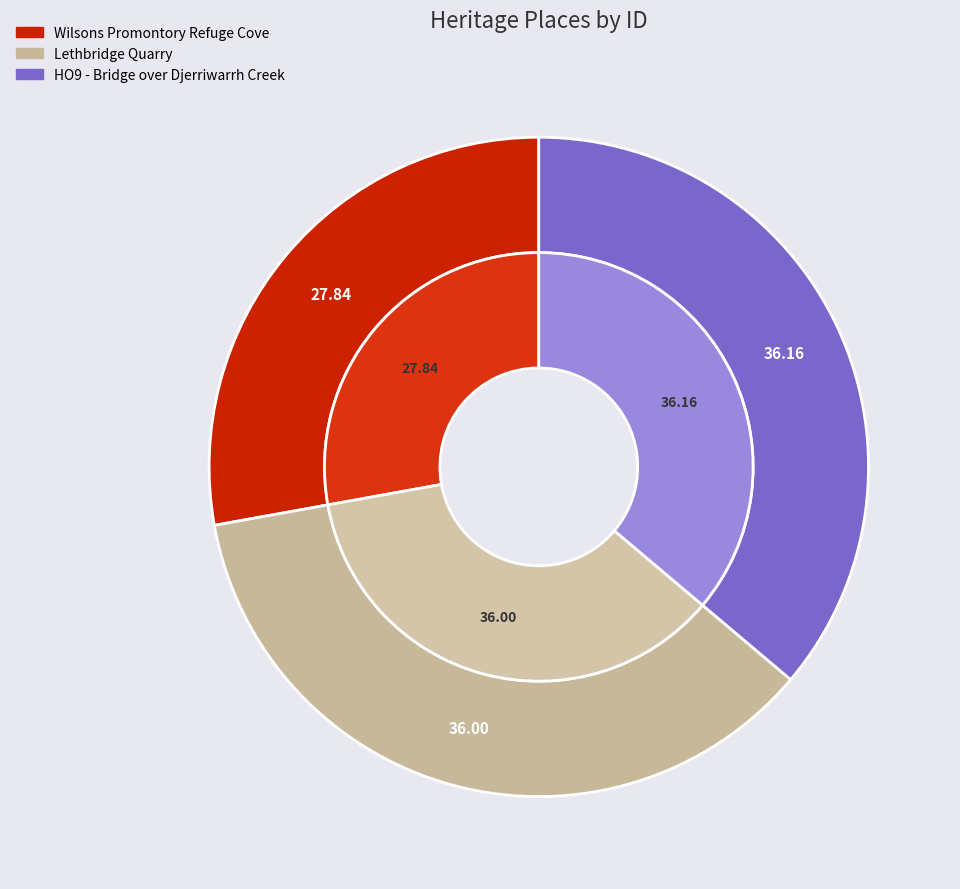

What portion of the pie excludes HO9 - Bridge over Djerriwarrh Creek?

63.8%